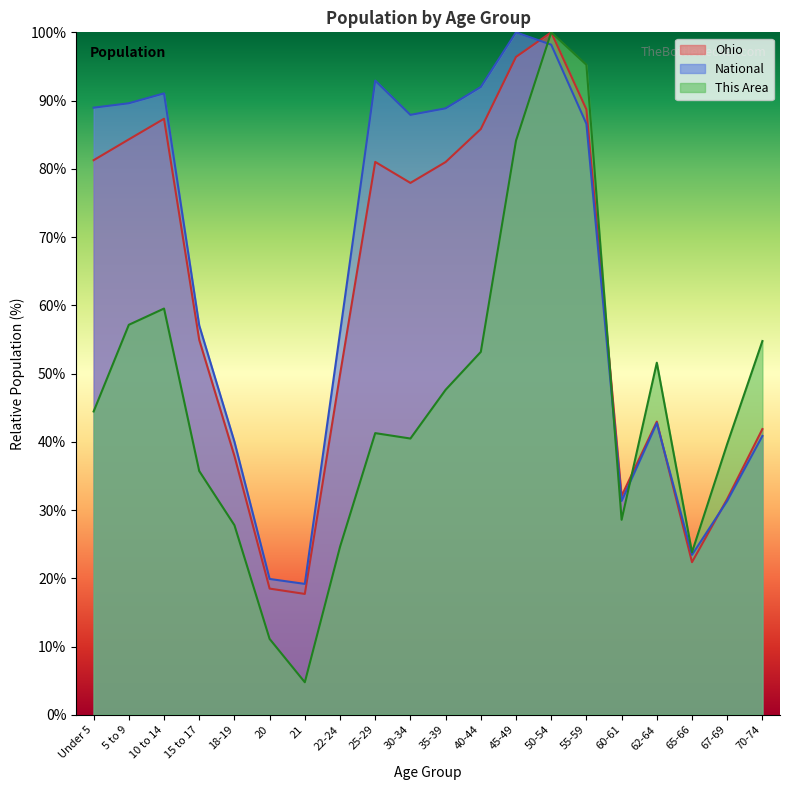

What is the total value across all series at 20?

49.5